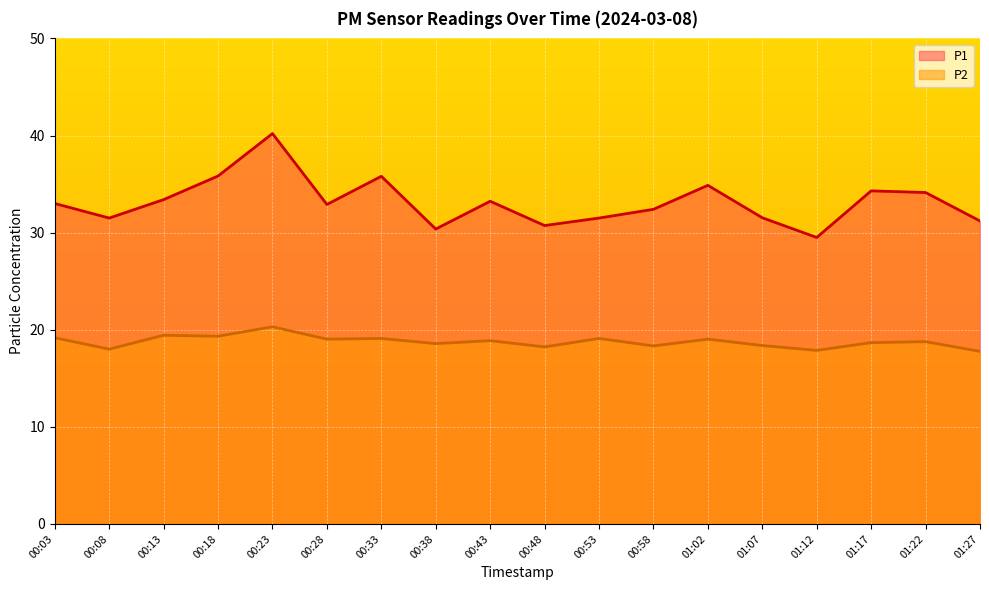

True or false: P2 and P1 intersect in this chart.

False